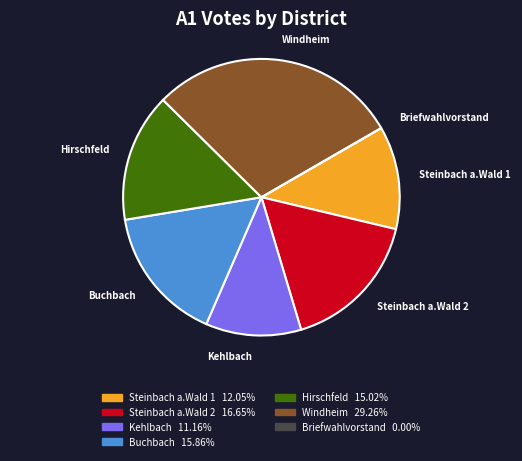

Does Kehlbach represent more than half of the total?

No